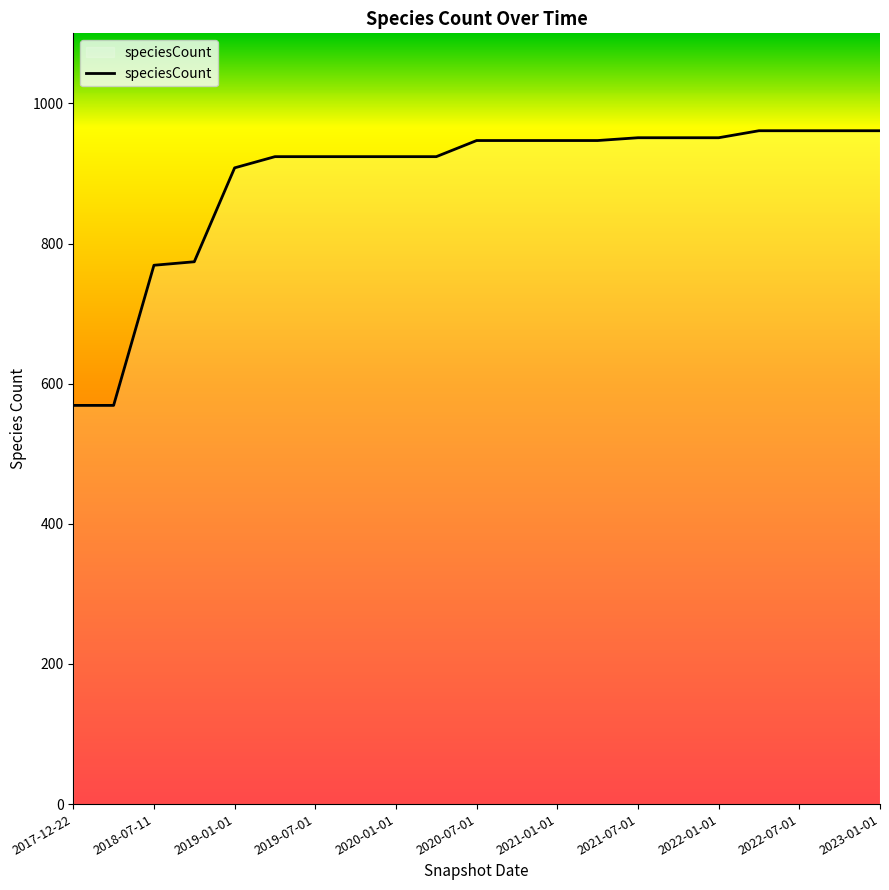

Count the number of categories in the chart.

21